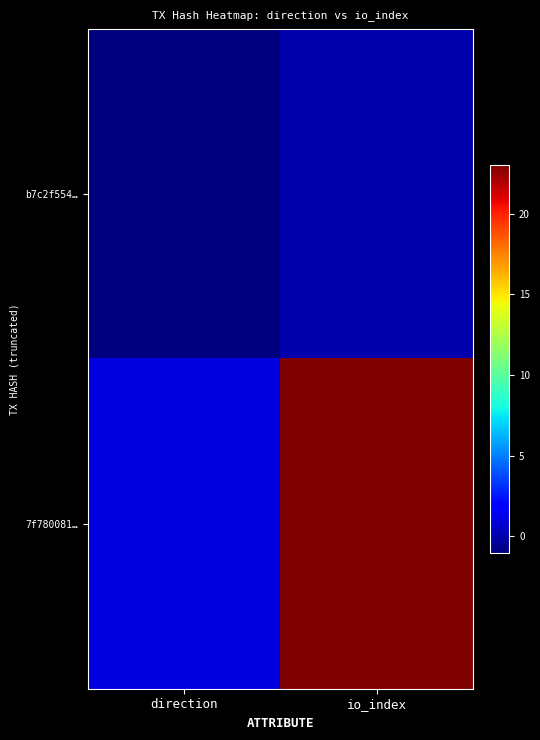

Reading right to left, what are all the values shown in this chart?

b7c2f554…: io_index=0	direction=-1
7f780081…: io_index=23	direction=1